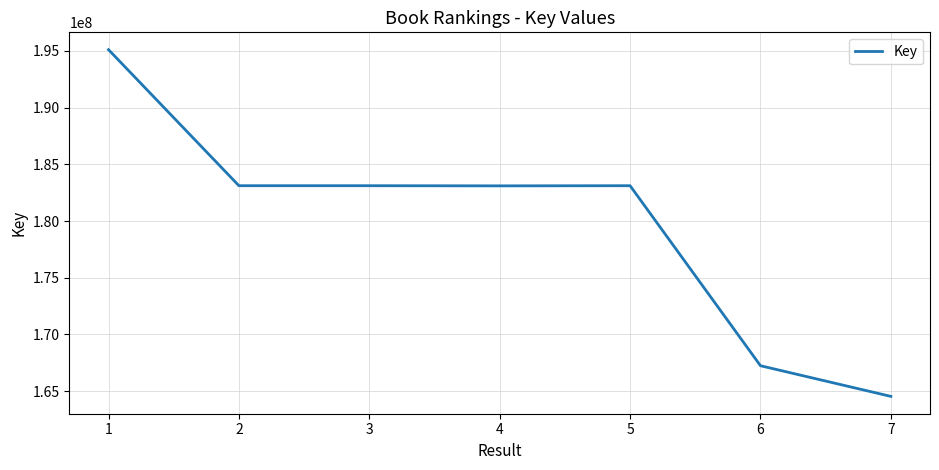

At which category does the chart reach its peak across all series?

1